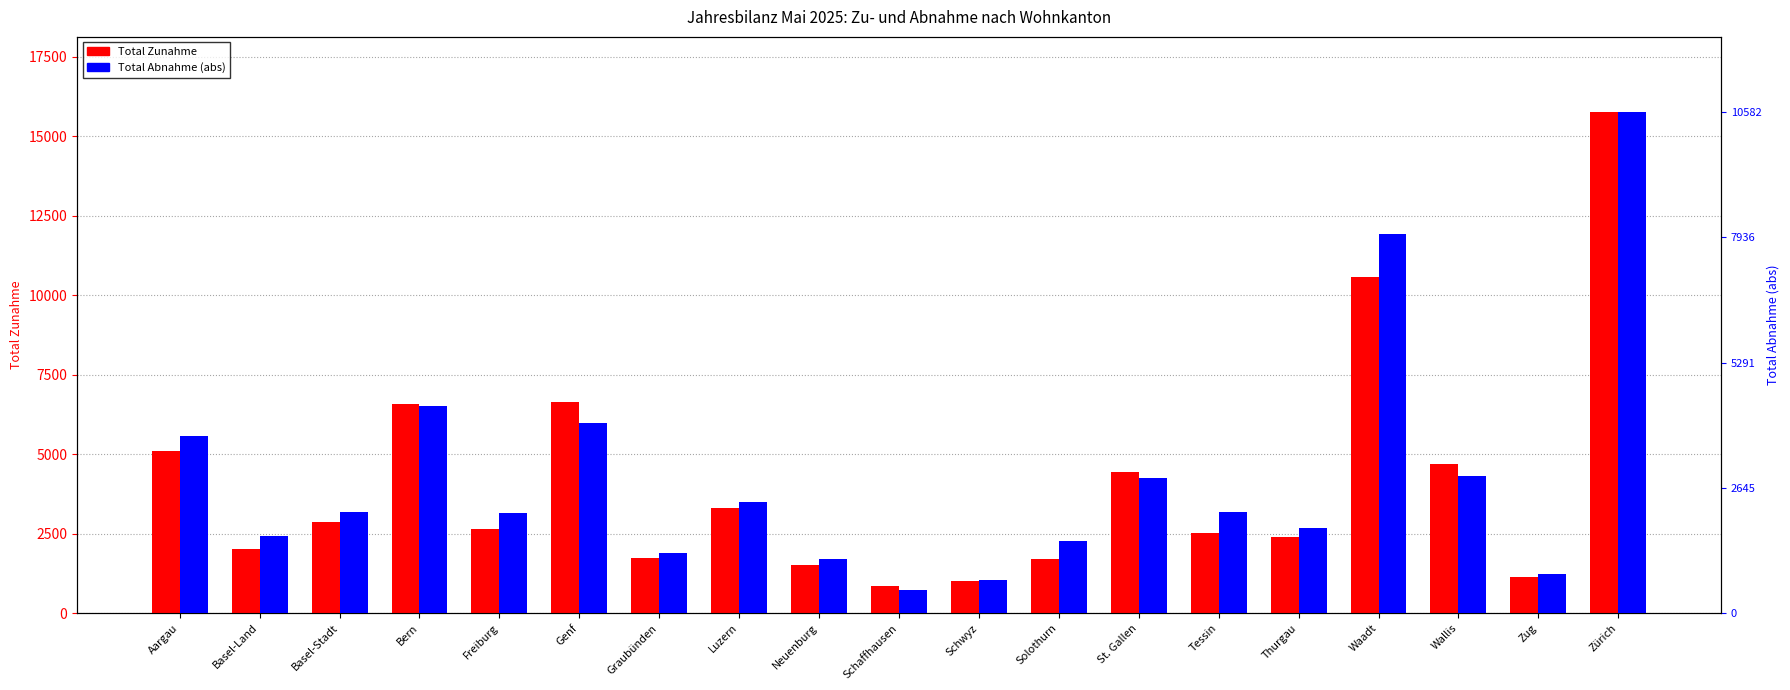

Is it true that Total Abnahme (abs) equals 1623 at Basel-Land?

True